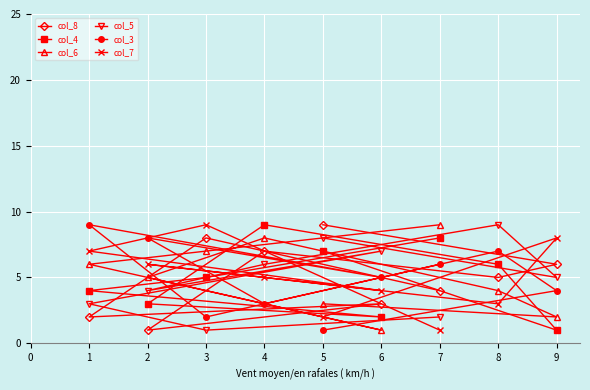

List the labels in order of col_3 value, largest first.

1, 2, 8, 7, 6, 9, 4, 3, 5